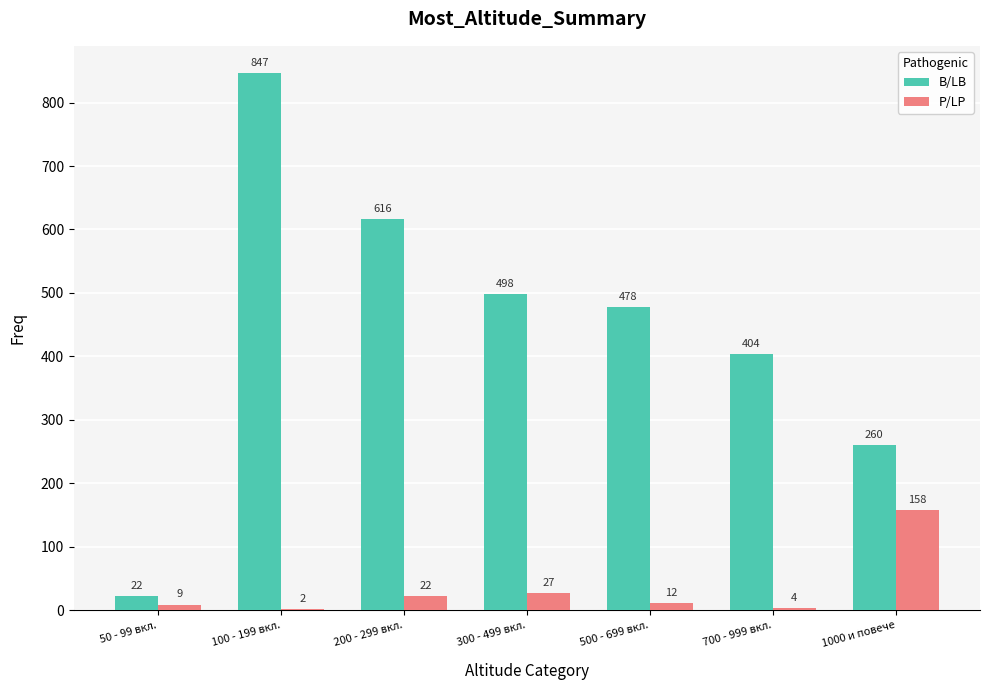

Read the P/LP value at 1000 и повече.

158